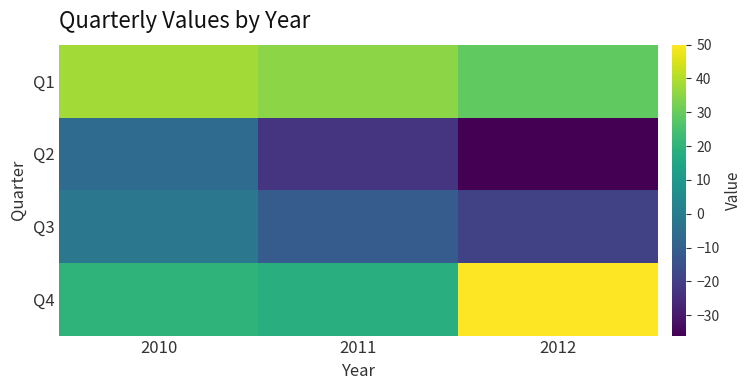

Count the number of data series in this chart.

4